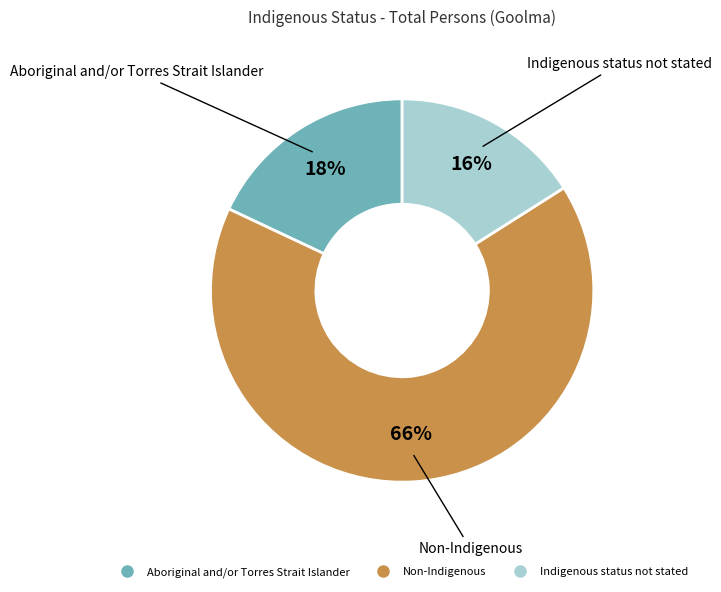

Combined, do Non-Indigenous and Aboriginal and/or Torres Strait Islander account for over 50%?

Yes